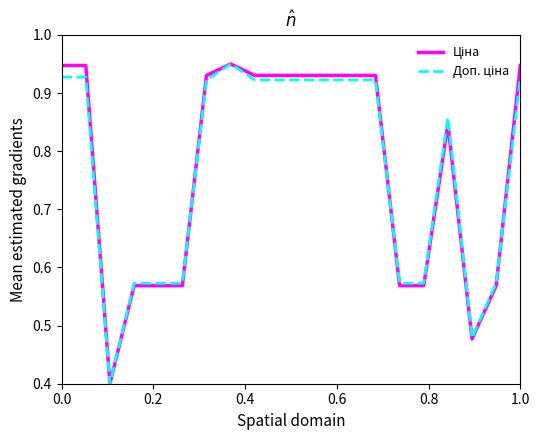

What is the smallest value displayed?

0.4